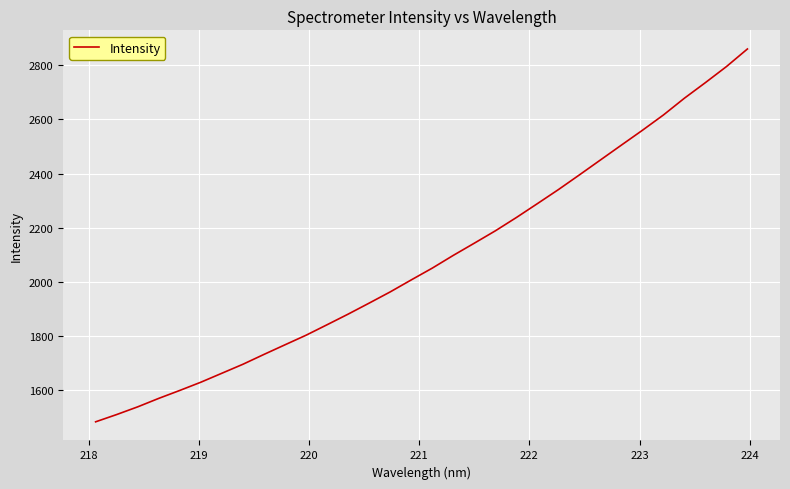

What is the difference between the maximum and minimum values?

1375.7